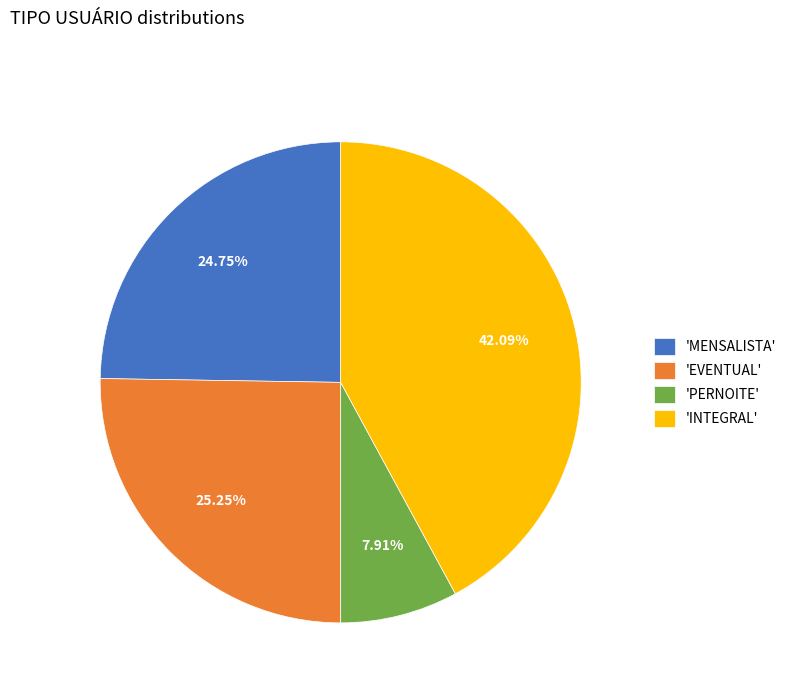

How many slices are in this pie chart?

4